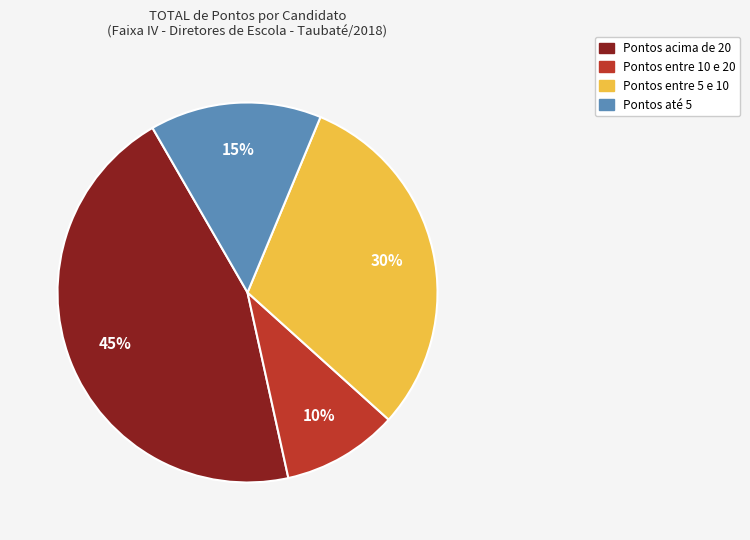

Is there a majority slice in this chart?

No